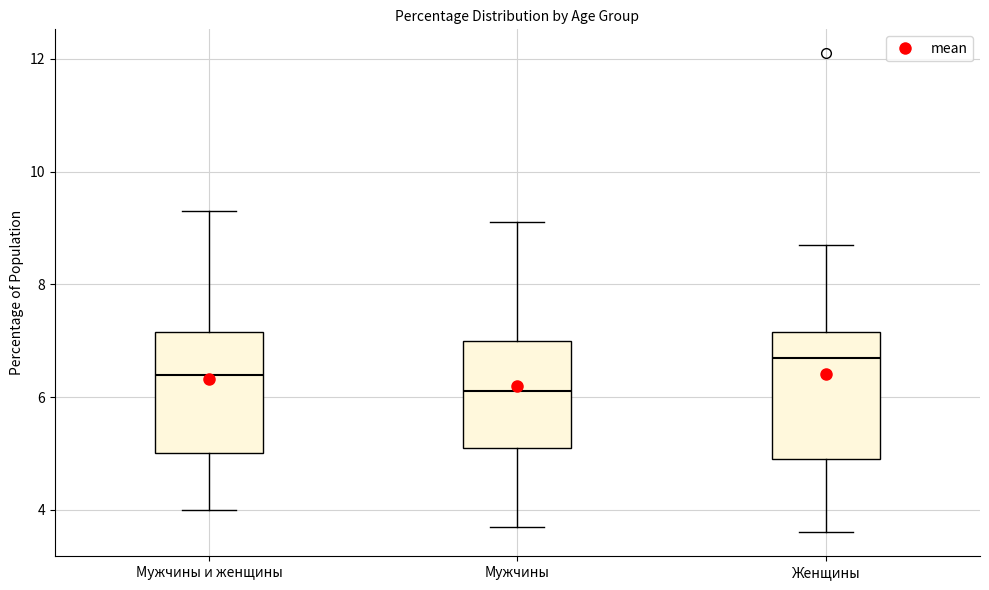

Which box's median line is the highest?

Женщины